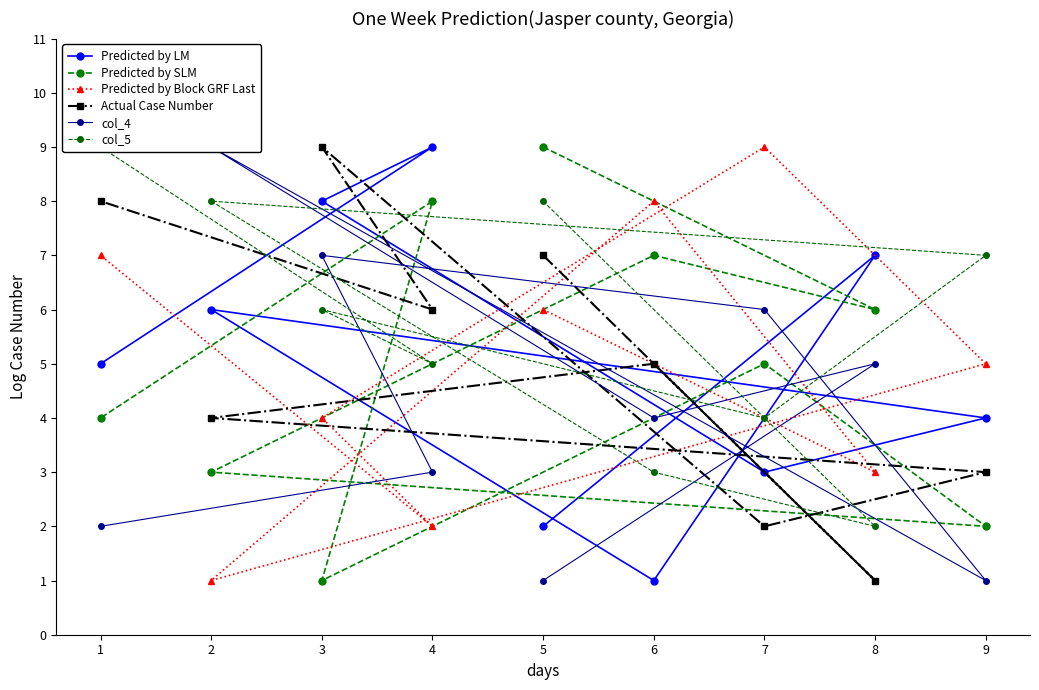

What are all the series names shown in the legend?

Predicted by LM, Predicted by SLM, Predicted by Block GRF Last, Actual Case Number, col_4, col_5